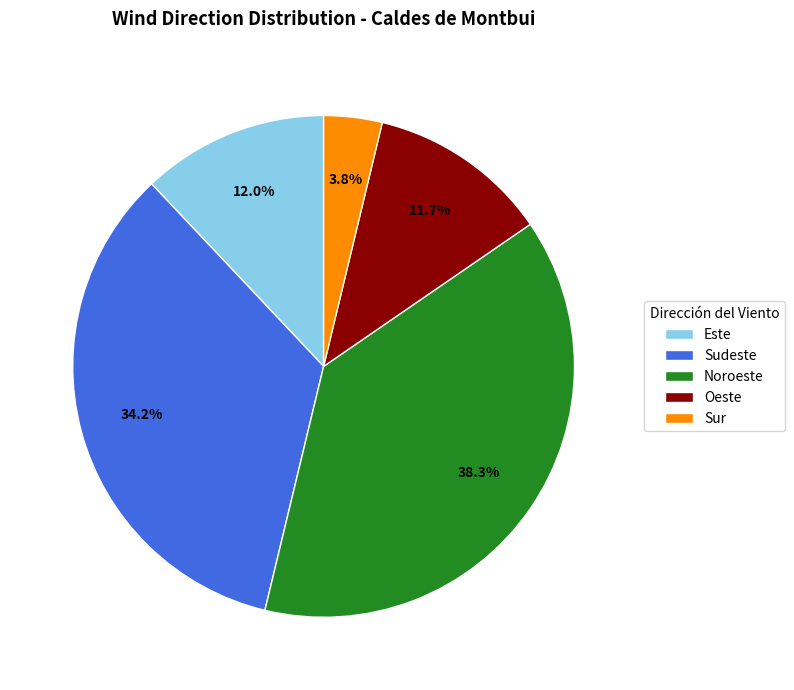

Which slice is the largest?

Noroeste